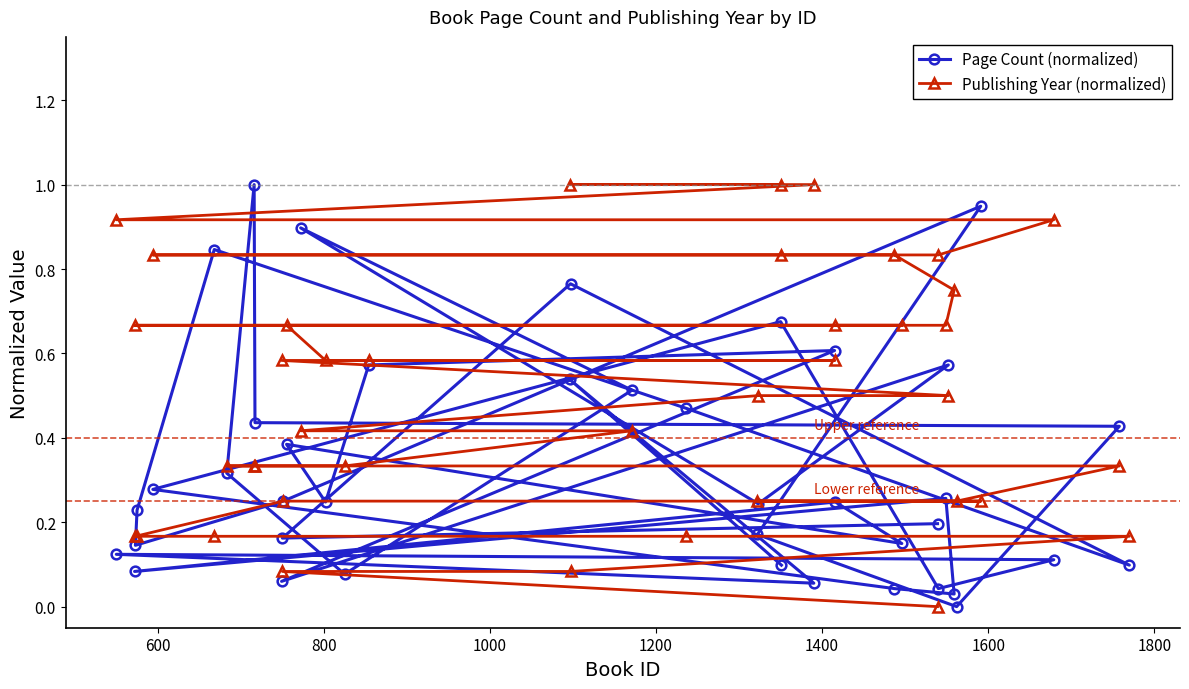

Which series has the largest total across all categories?

Publishing Year (normalized)